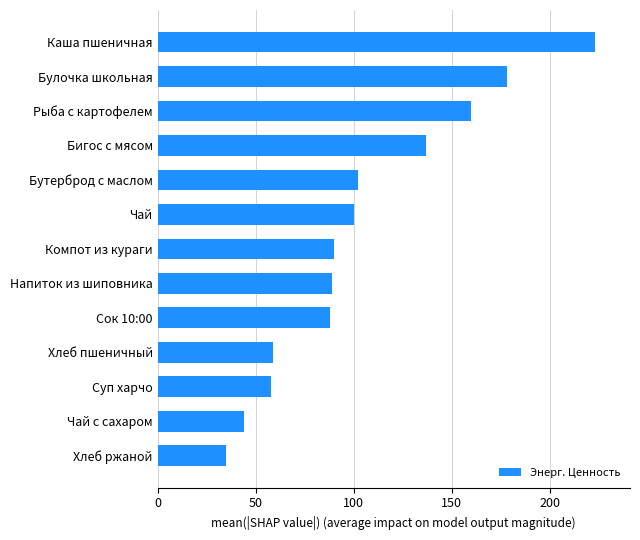

Read the value at Чай с сахаром, to the nearest 5.

45